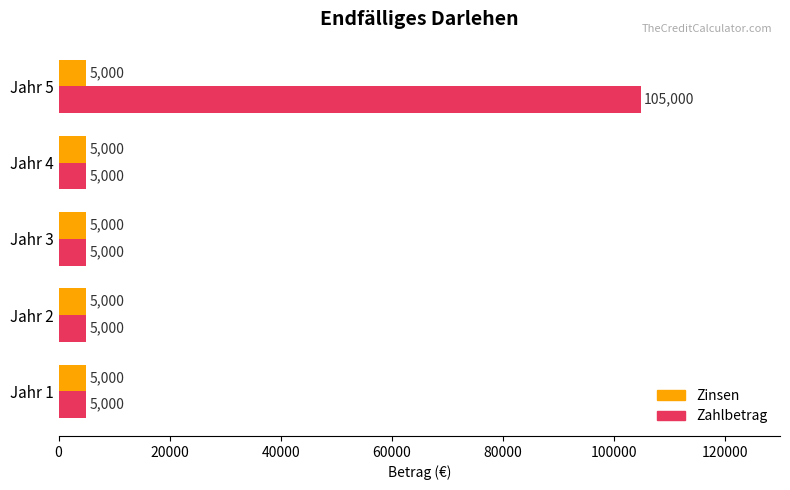

Rank the series by their average value, from lowest to highest.

Zinsen, Zahlbetrag